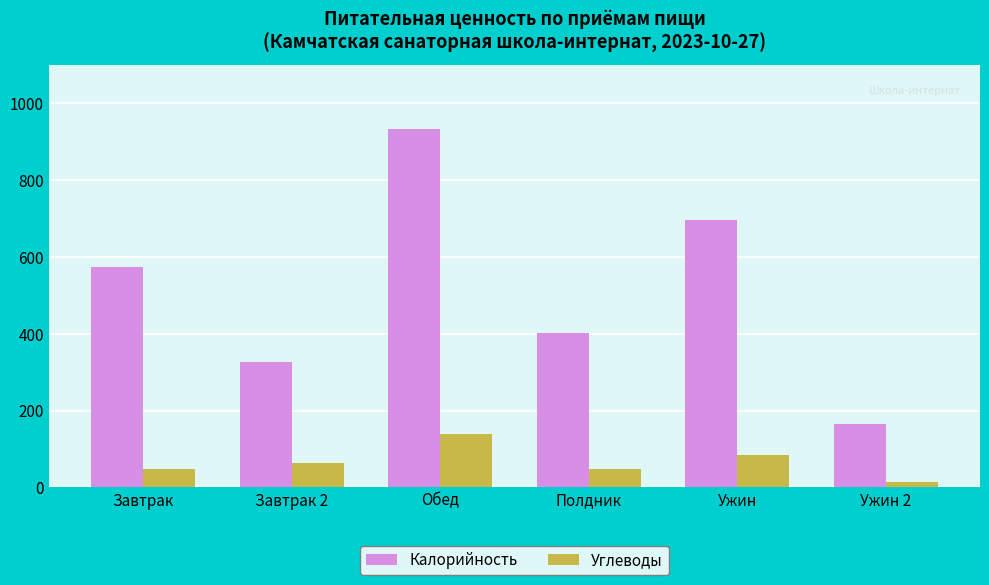

Is it true that Калорийность equals 945 at Завтрак?

False